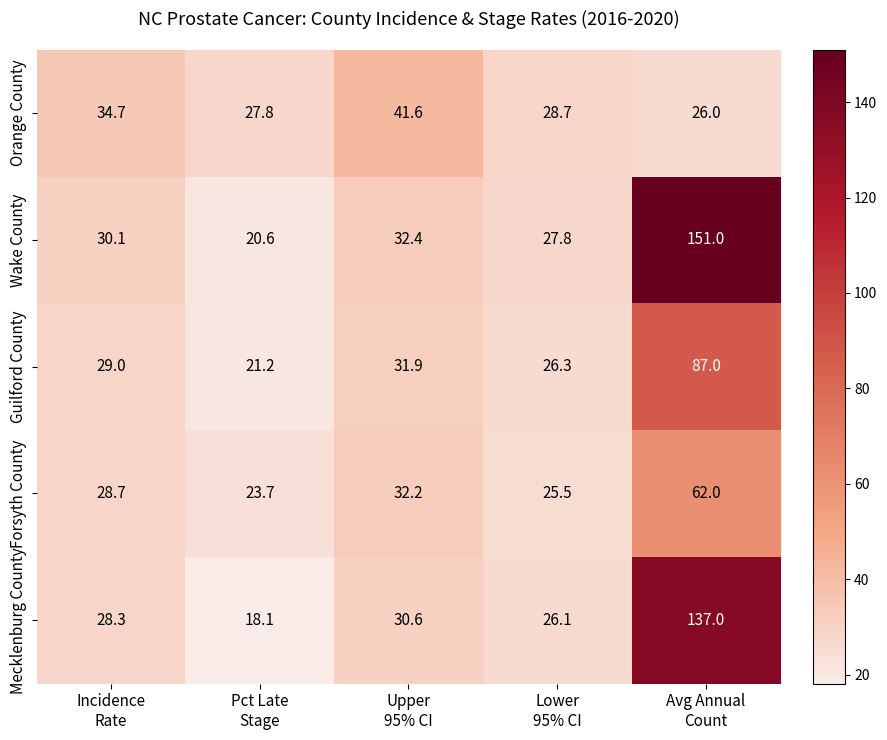

What is the spread (max minus min) of values at Pct Late
Stage?

9.7